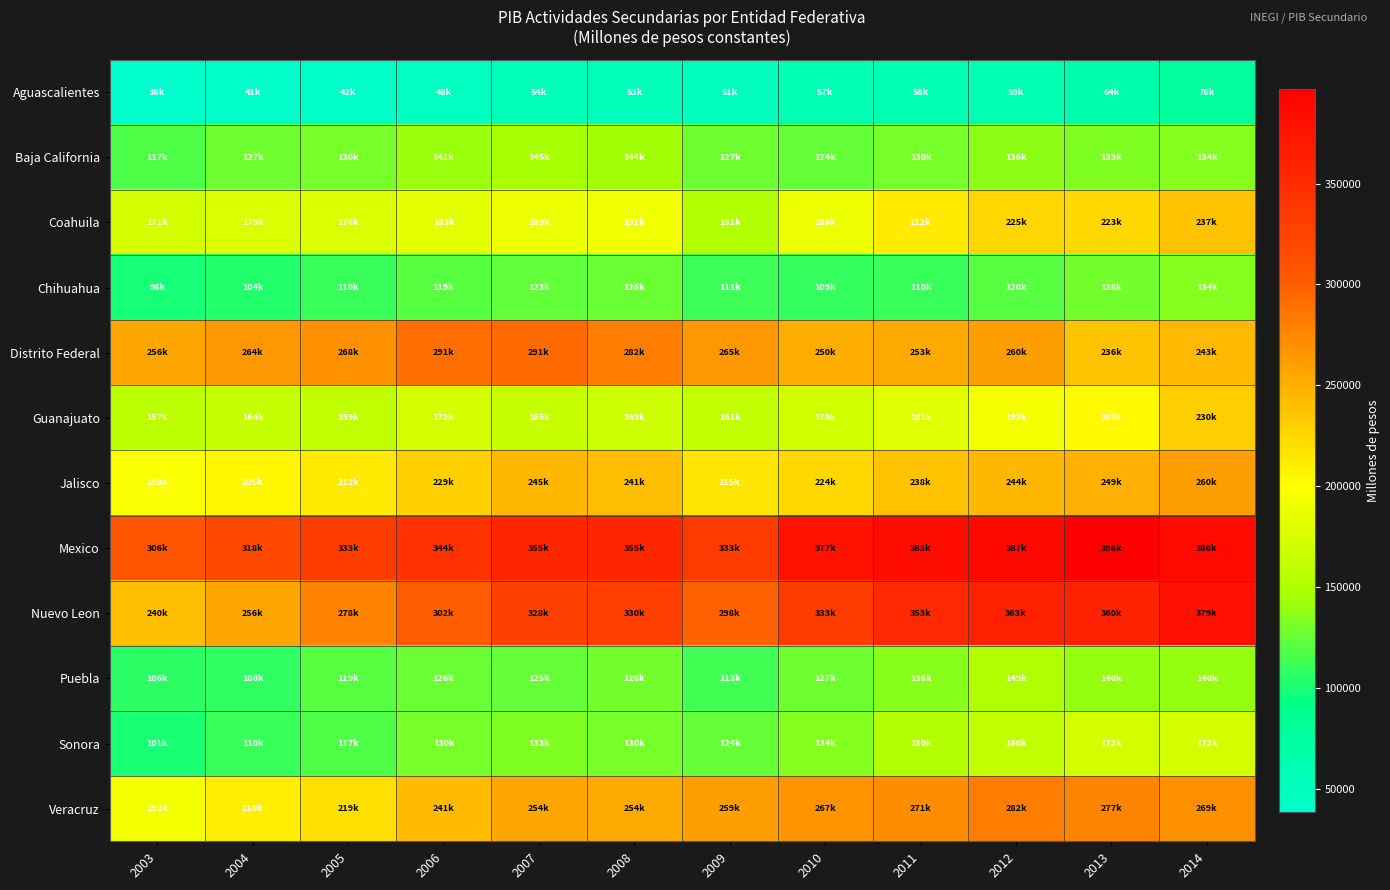

What is the maximum value shown in the chart?

396950